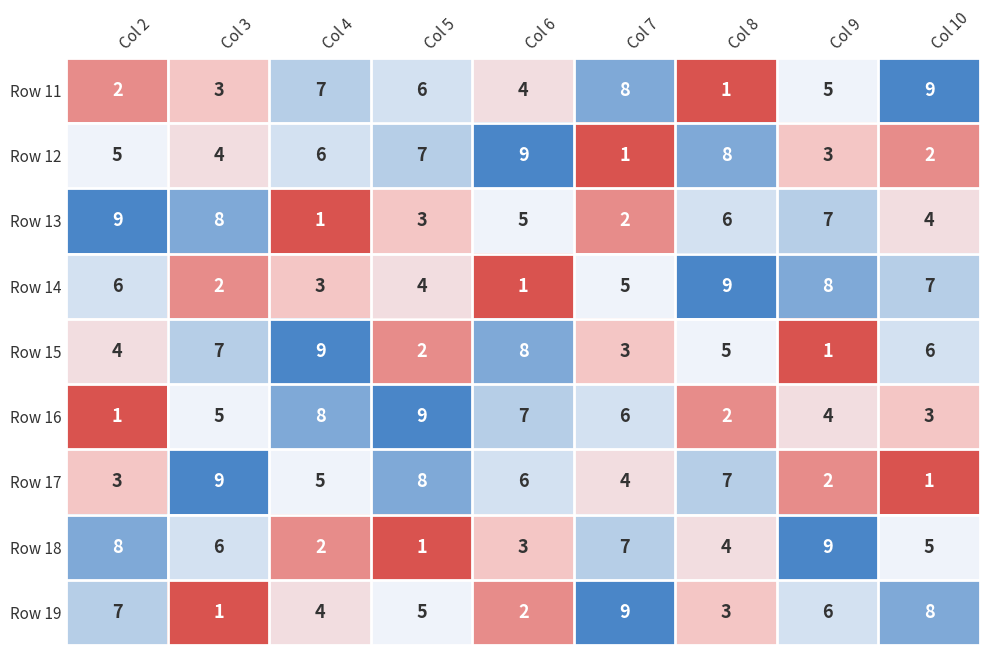

Where is Row 16 nearest to the value 5?

Col 3